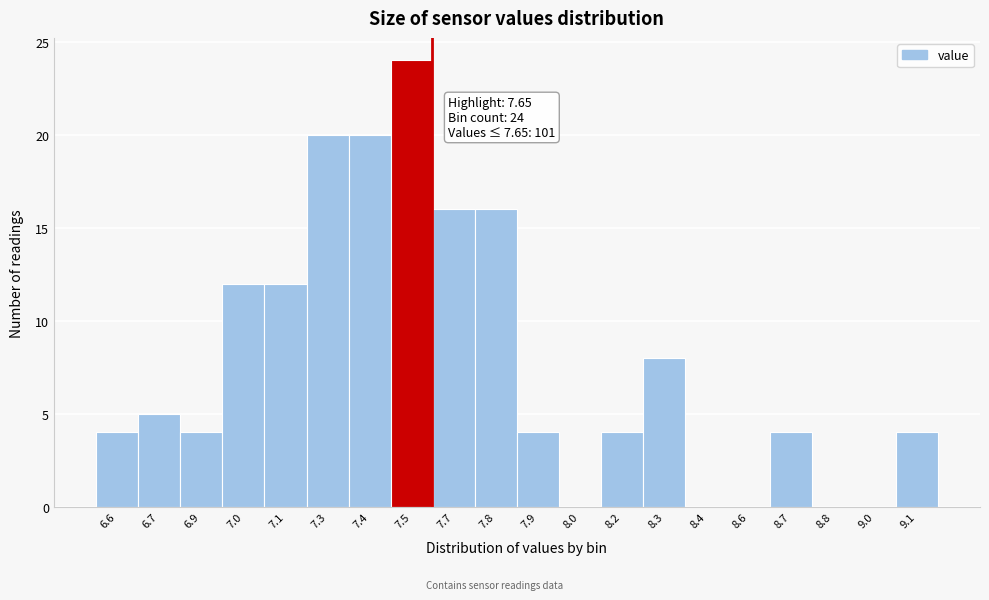

Reading left to right, what are all the values shown in this chart?

6.6=4	6.7=5	6.9=4	7.0=12	7.1=12	7.3=20	7.4=20	7.5=24	7.7=16	7.8=16	7.9=4	8.0=0	8.2=4	8.3=8	8.4=0	8.6=0	8.7=4	8.8=0	9.0=0	9.1=4